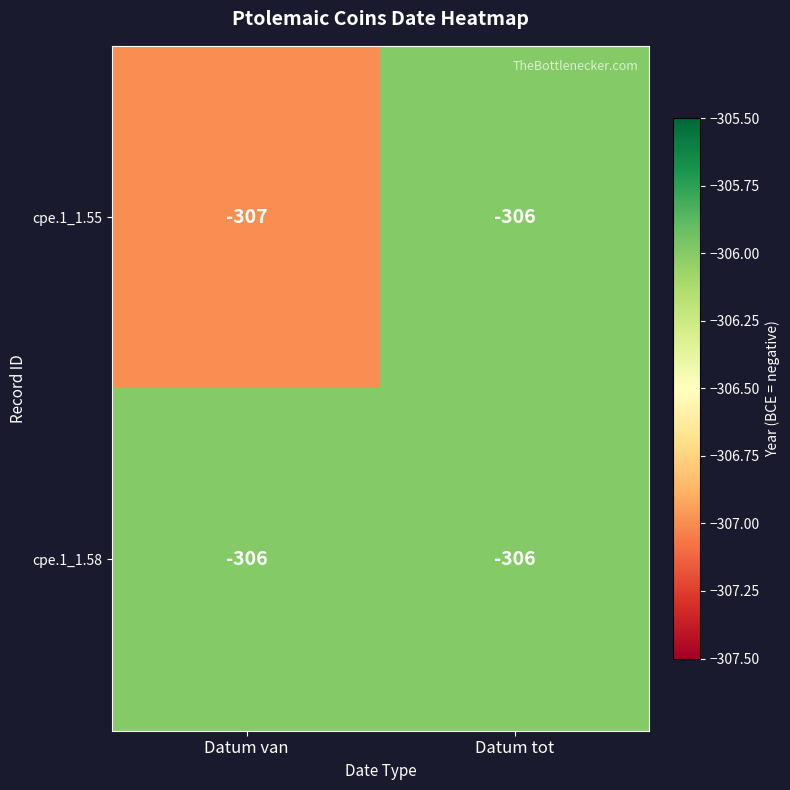

Is it true that cpe.1_1.58 equals -551 at Datum tot?

False